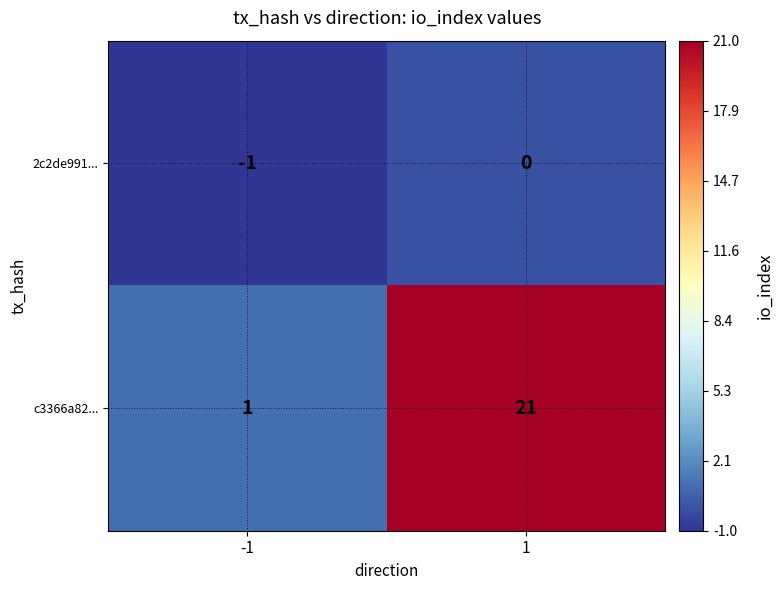

Between -1 and 1, which series saw the biggest shift?

c3366a82...